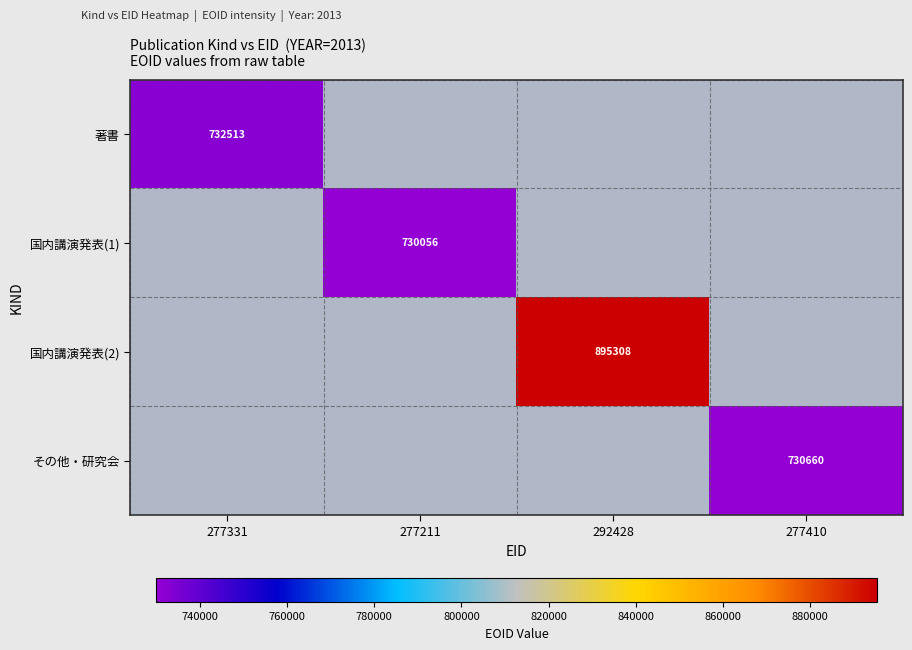

Is the value of 国内講演発表(2) at 292428 greater than the value of 著書 at 277331?

Yes